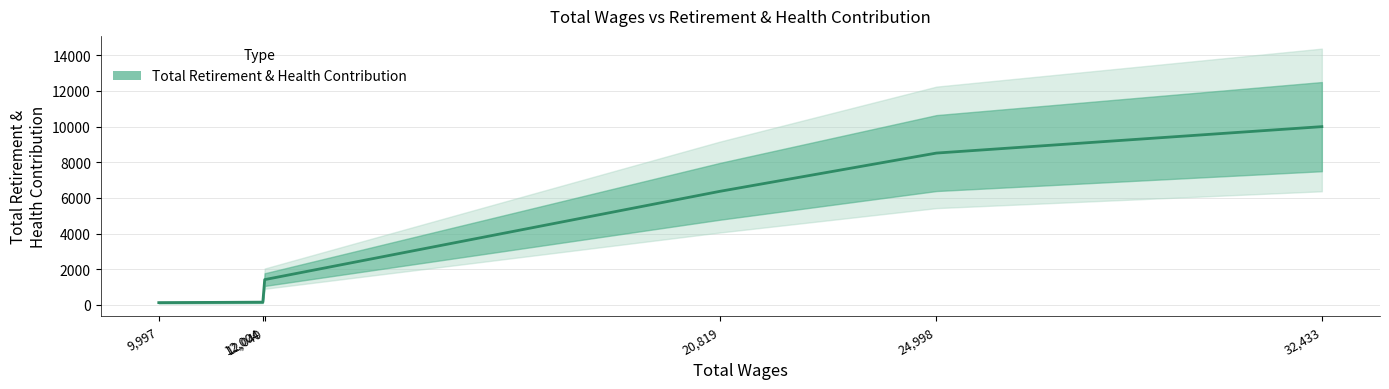

List the labels in order of value, largest first.

32433, 24998, 20819, 12040, 12004, 9997